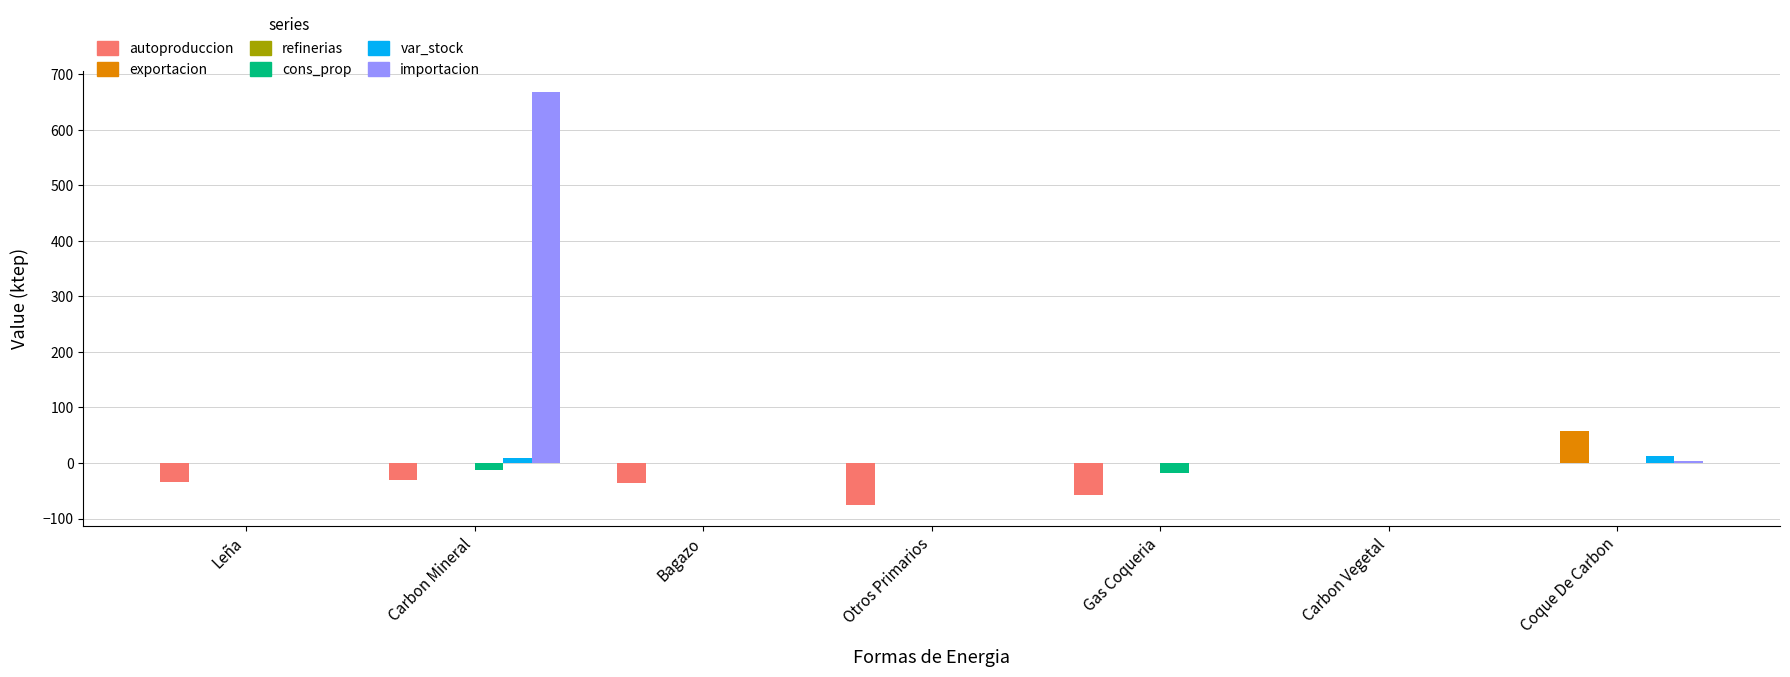

Read the autoproduccion value at Leña.

-34.7